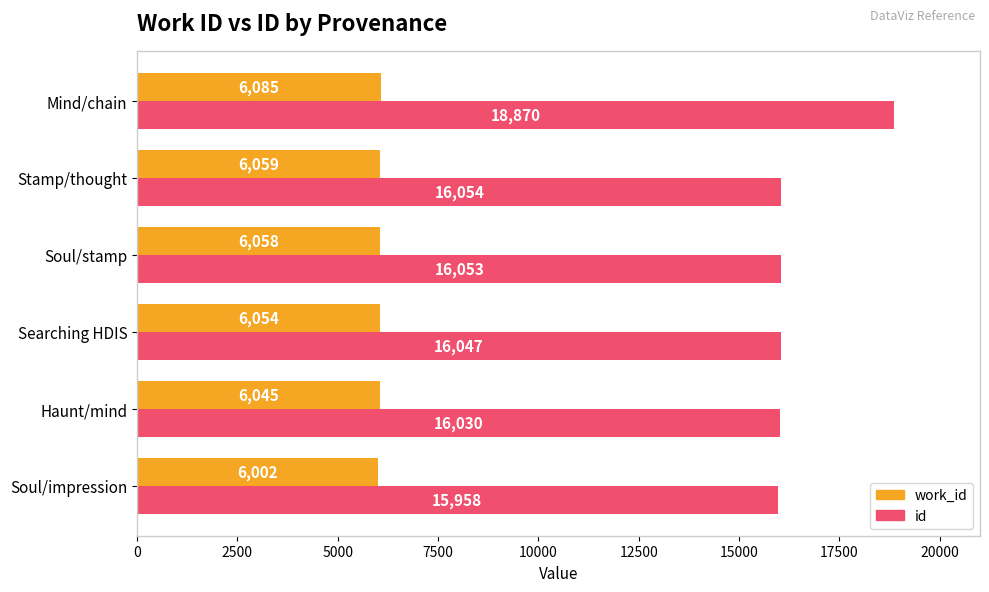

What value does the id series have at Haunt/mind?

16030